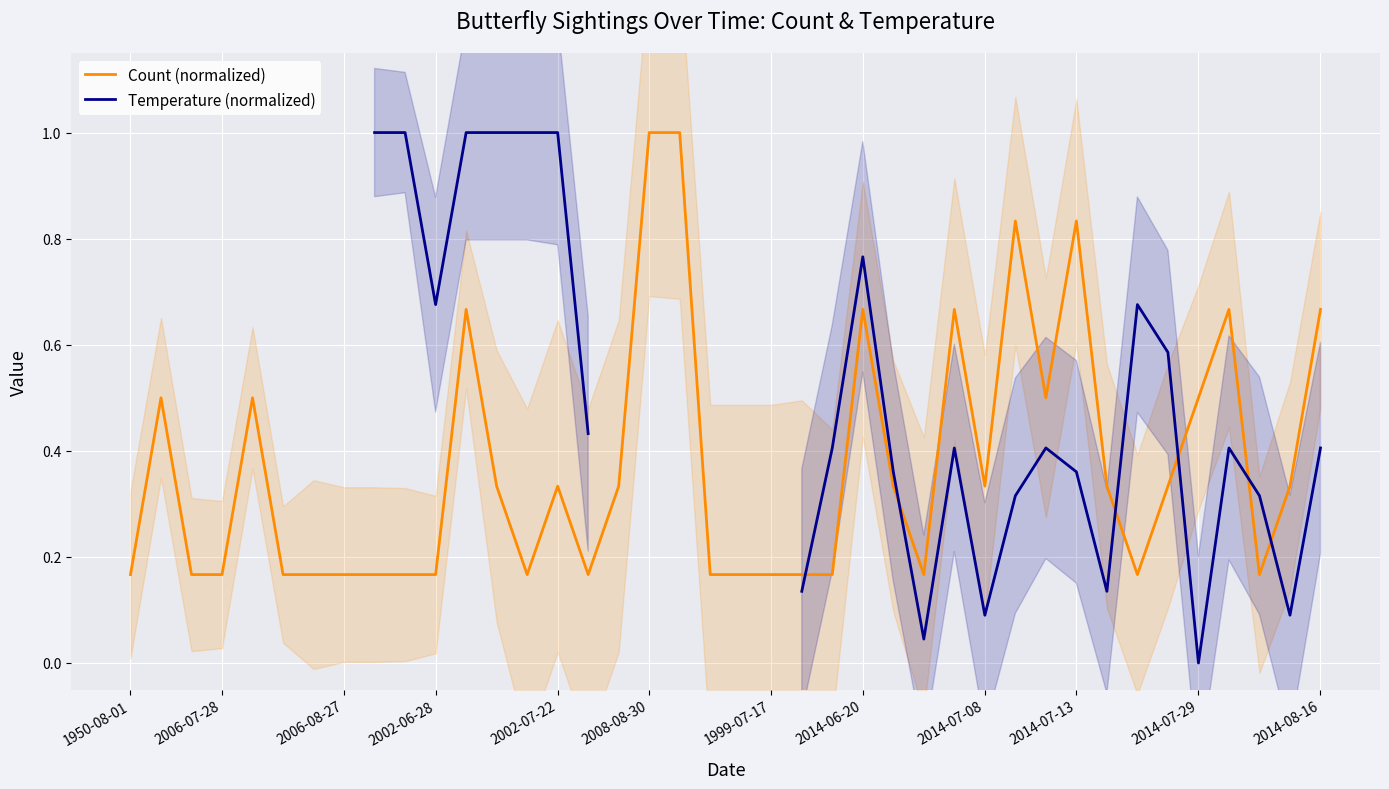

How many lines are shown in the chart?

2